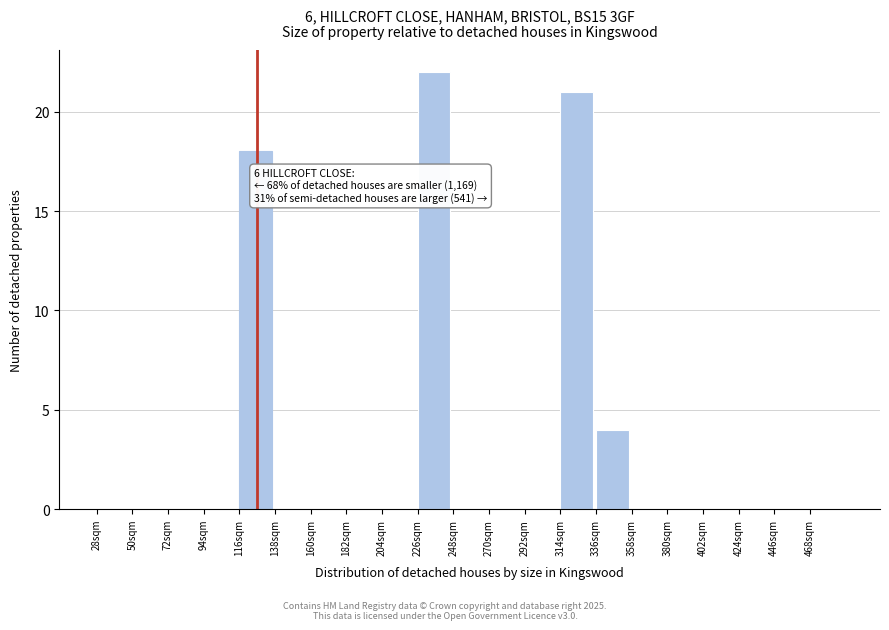

Over which range of the x-axis is the bar tallest?

226 to 248